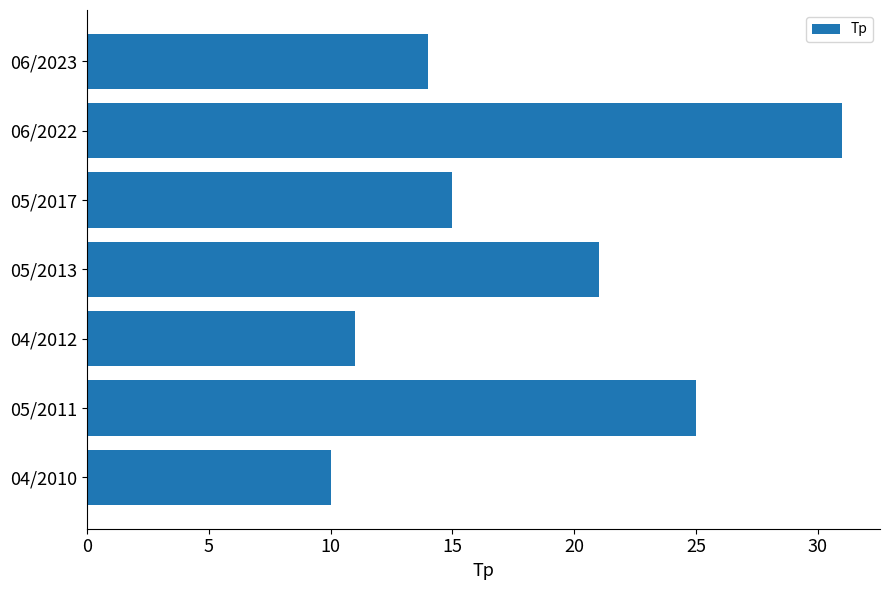

Reading top to bottom, transcribe all the data shown in this chart.

06/2023=14	06/2022=31	05/2017=15	05/2013=21	04/2012=11	05/2011=25	04/2010=10